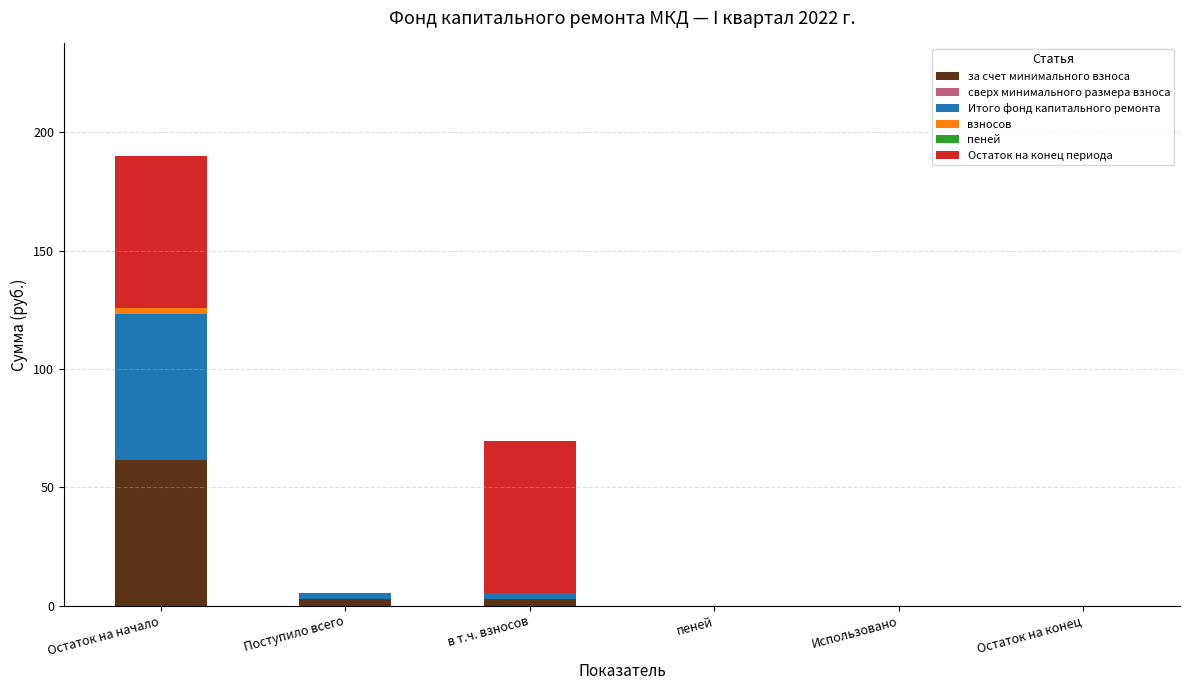

Reading left to right, list the values for the за счет минимального взноса series.

Остаток на начало=61.6	Поступило всего=2.7	в т.ч. взносов=2.7	пеней=0.0	Использовано=0.0	Остаток на конец=0.0